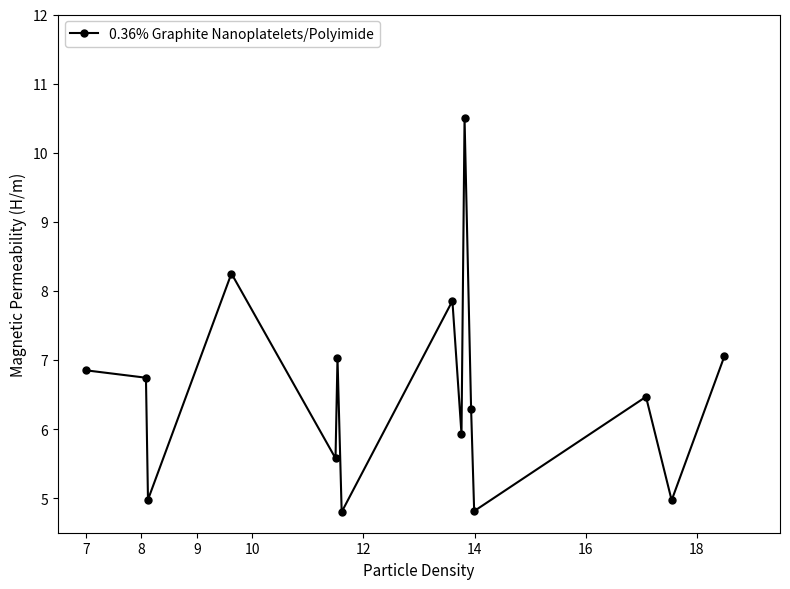

True or false: there are more than 1 points higher than both neighbors.

True